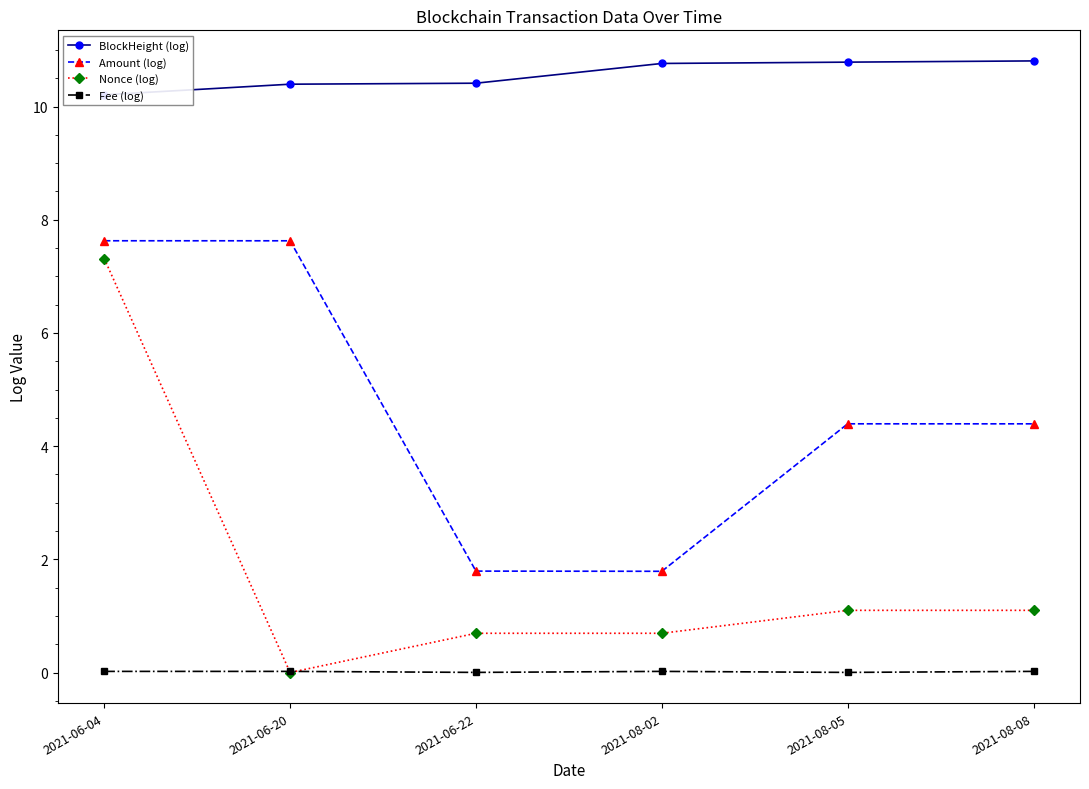

Between 2021-06-22 and 2021-08-02, which series saw the biggest shift?

BlockHeight (log)